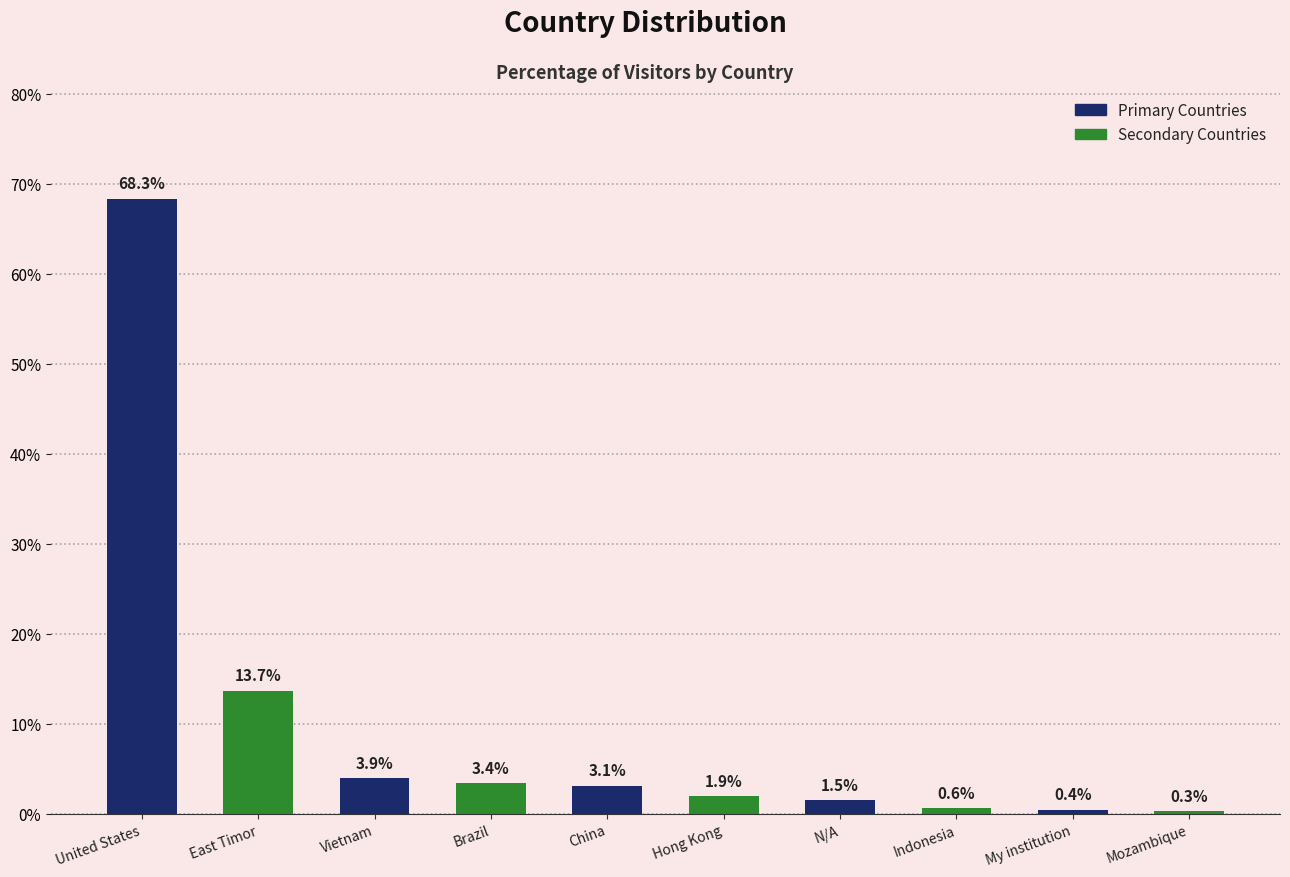

Reading left to right, list all the values displayed in this chart.

68.3	13.7	3.9	3.4	3.1	1.9	1.5	0.6	0.4	0.3